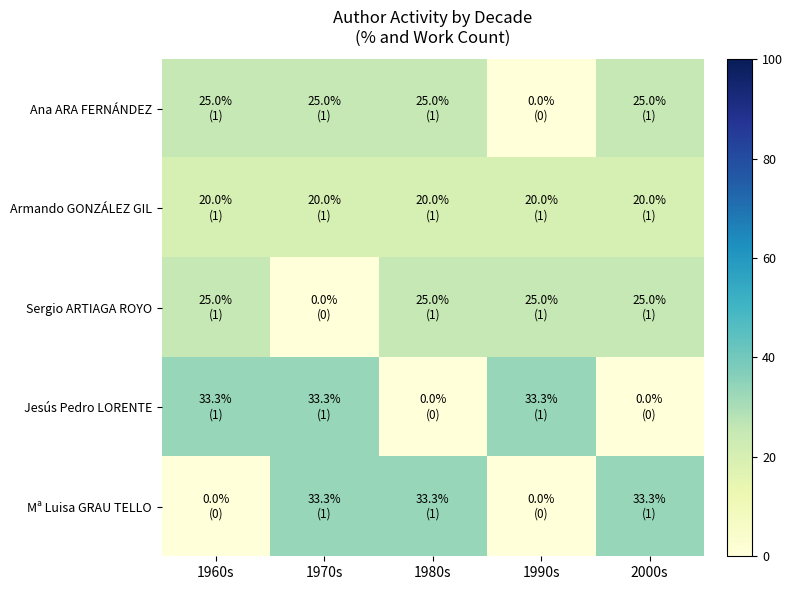

At 1990s, list the series in order from smallest to largest.

Ana ARA FERNÁNDEZ, Mª Luisa GRAU TELLO, Armando GONZÁLEZ GIL, Sergio ARTIAGA ROYO, Jesús Pedro LORENTE